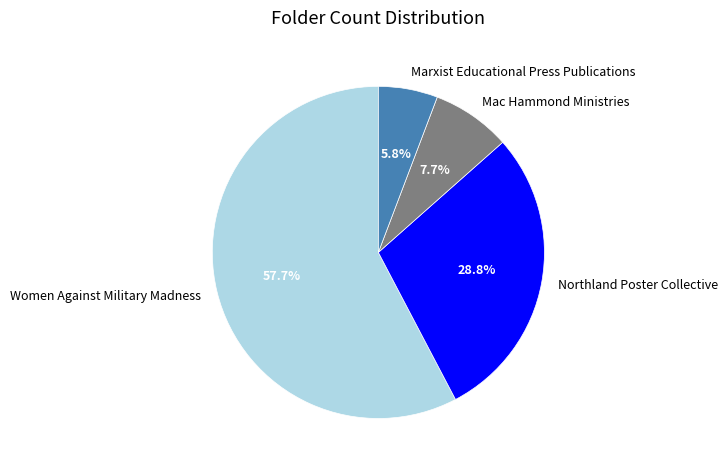

How many segments does this pie chart have?

4